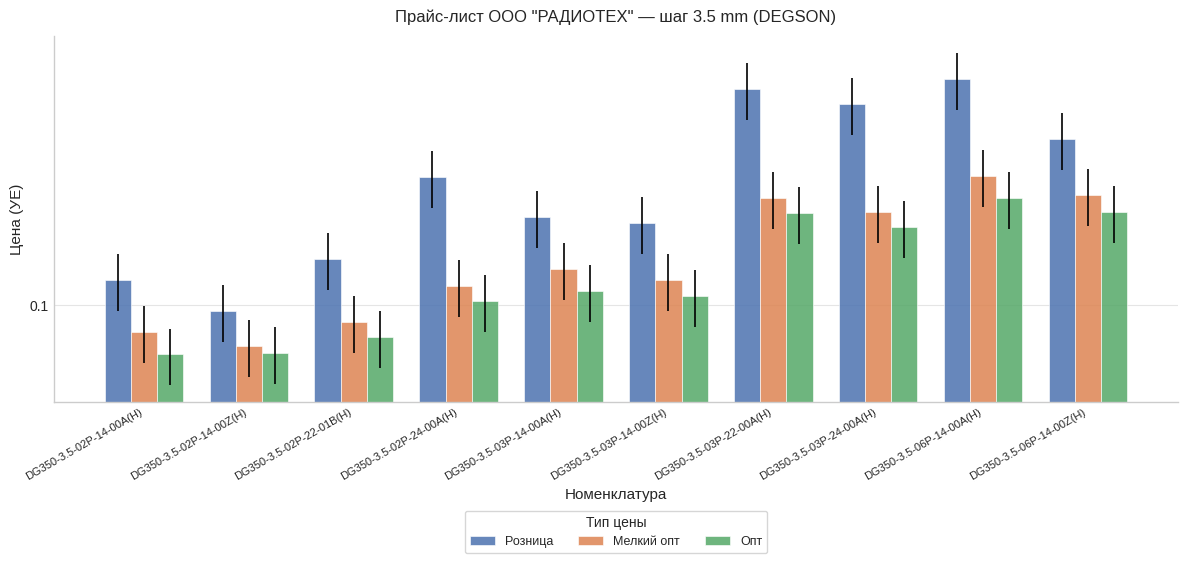

What is the difference between the maximum and minimum values in the Розница series?

0.3